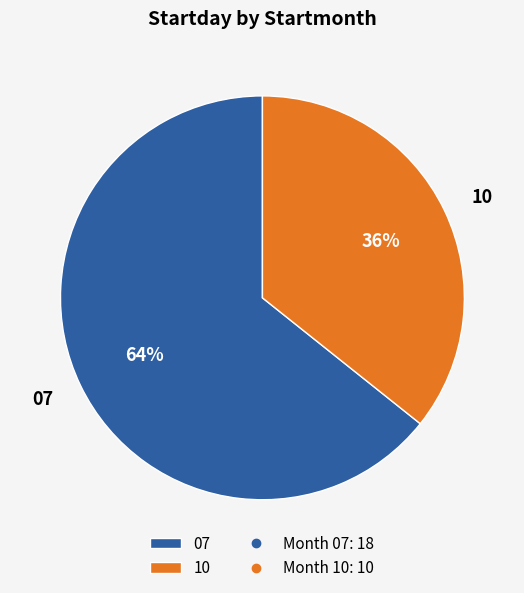

What is the ratio of the value at 10 to the value at 07?

0.6